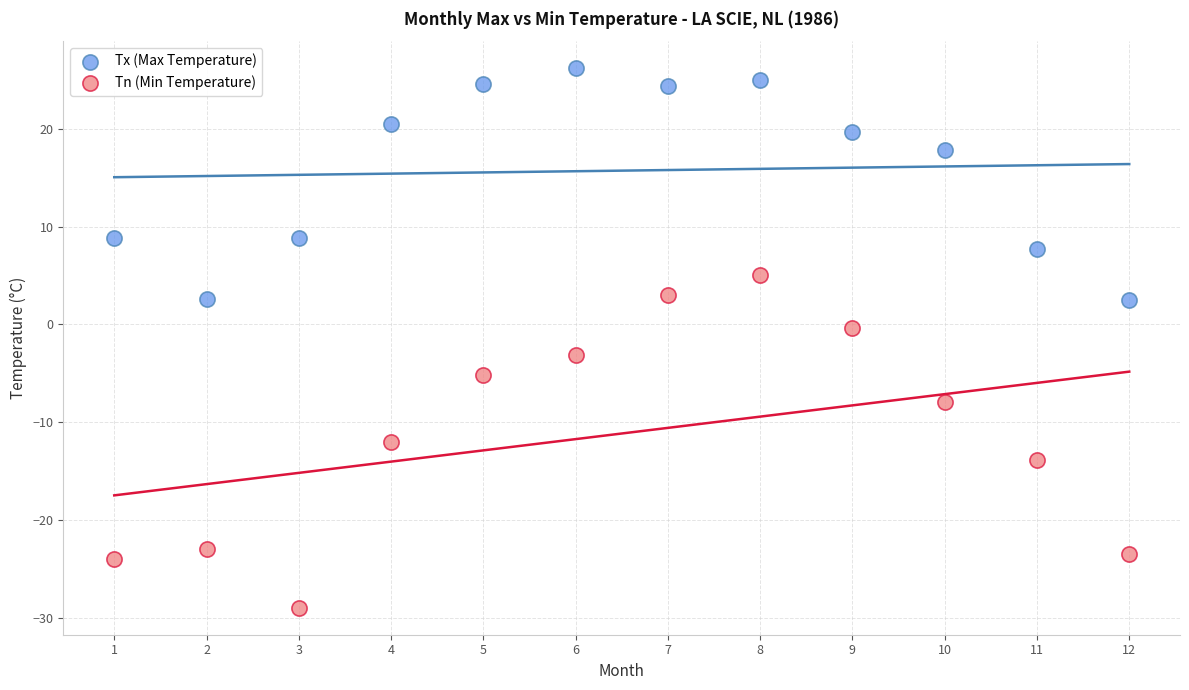

Which series reaches the maximum Y coordinate?

Tx (Max Temperature)